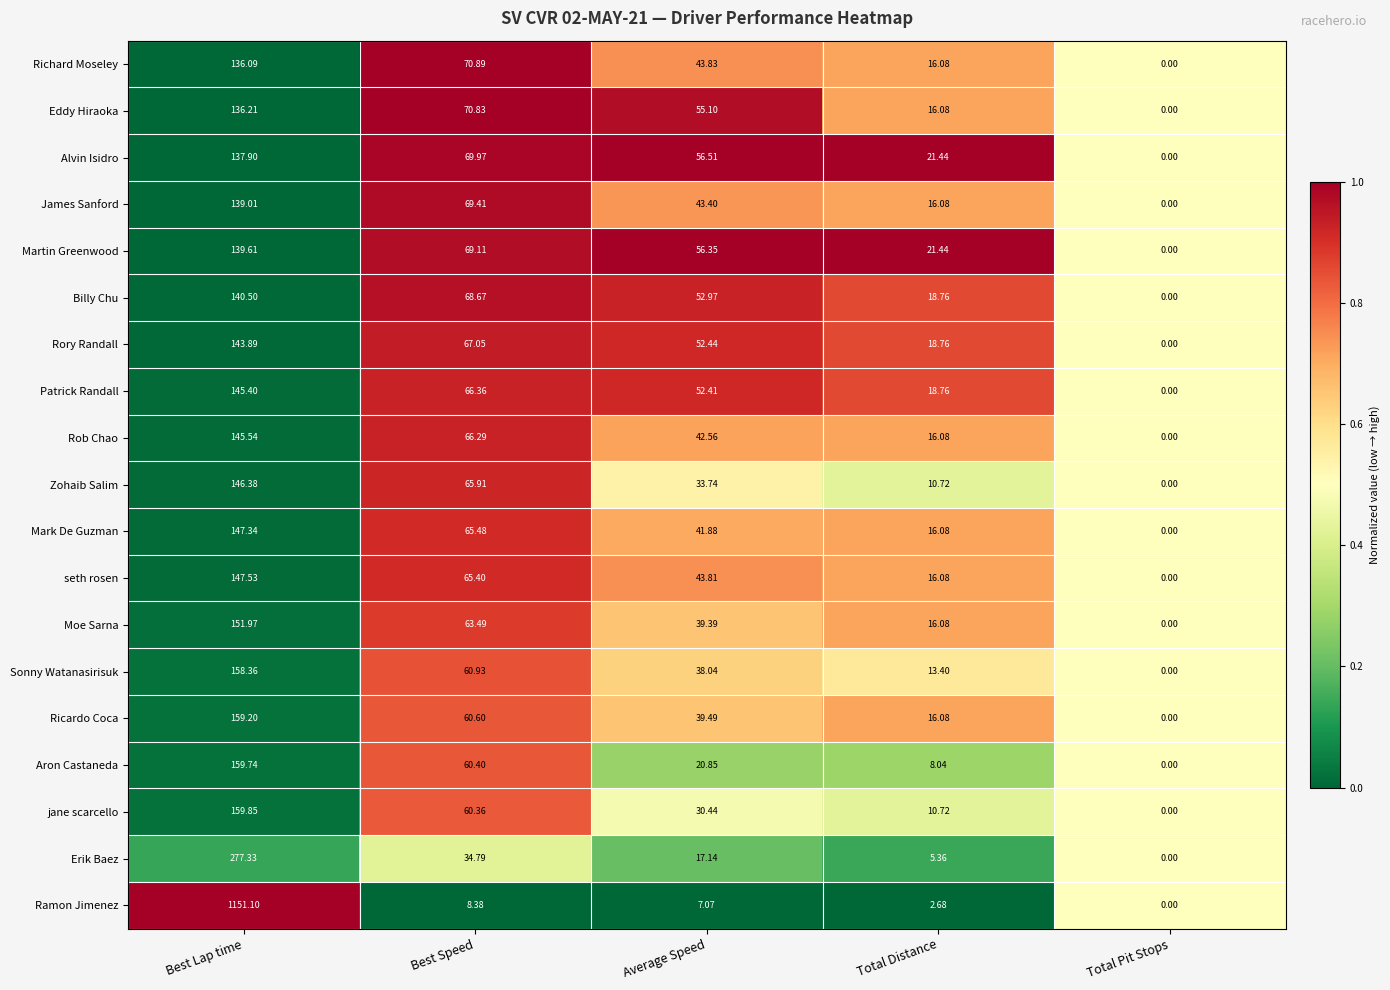

Which series changed the most between Best Lap time and Best Speed?

Ramon Jimenez